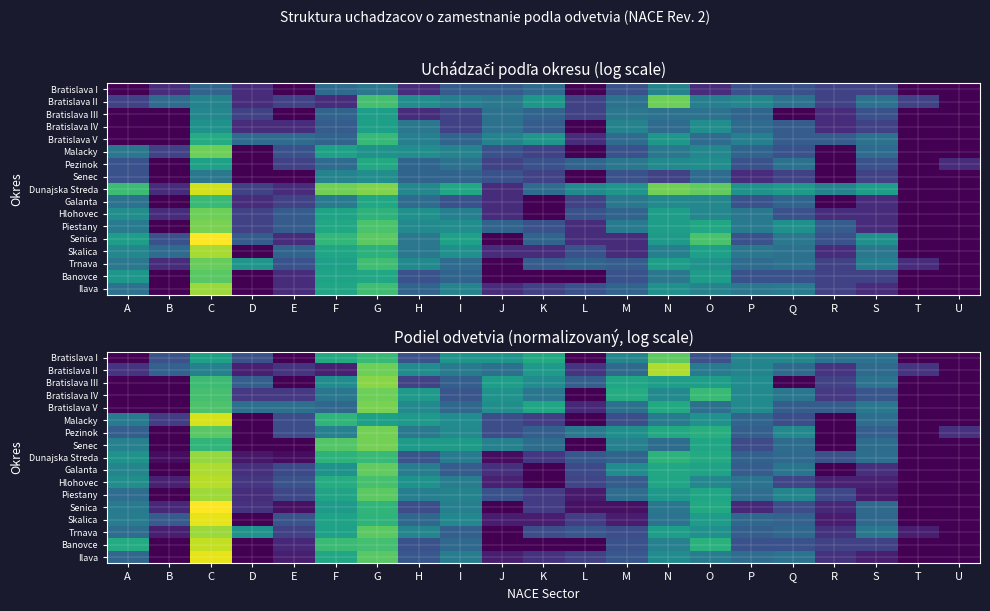

Rank the series at E from highest to lowest value.

Bratislava V, Skalica, Hlohovec, Malacky, Pezinok, Galanta, Piestany, Trnava, Bratislava IV, Bratislava II, Banovce, Ilava, Senica, Dunajska Streda, Bratislava I, Bratislava III, Senec